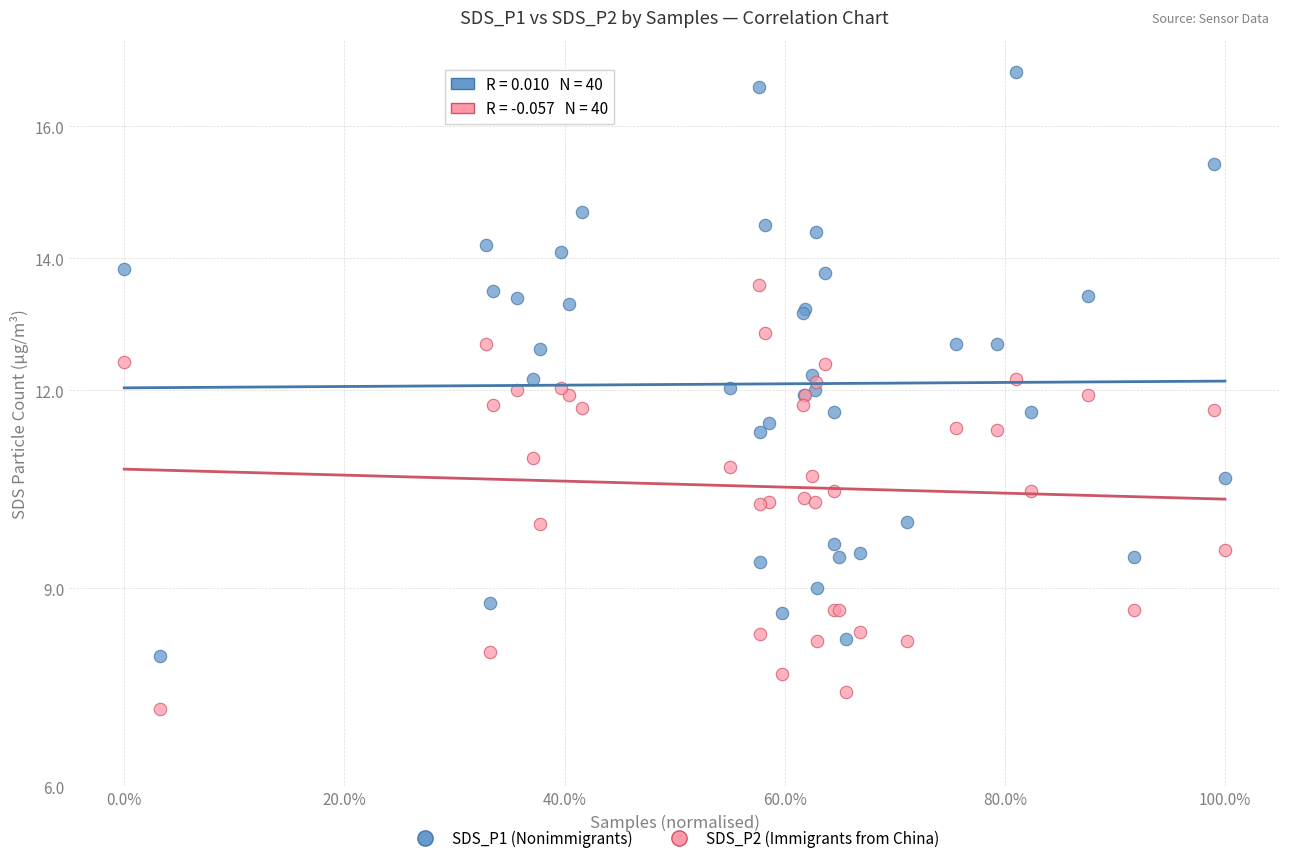

What are all the series names shown in the legend?

SDS_P1 (Nonimmigrants), SDS_P2 (Immigrants from China)